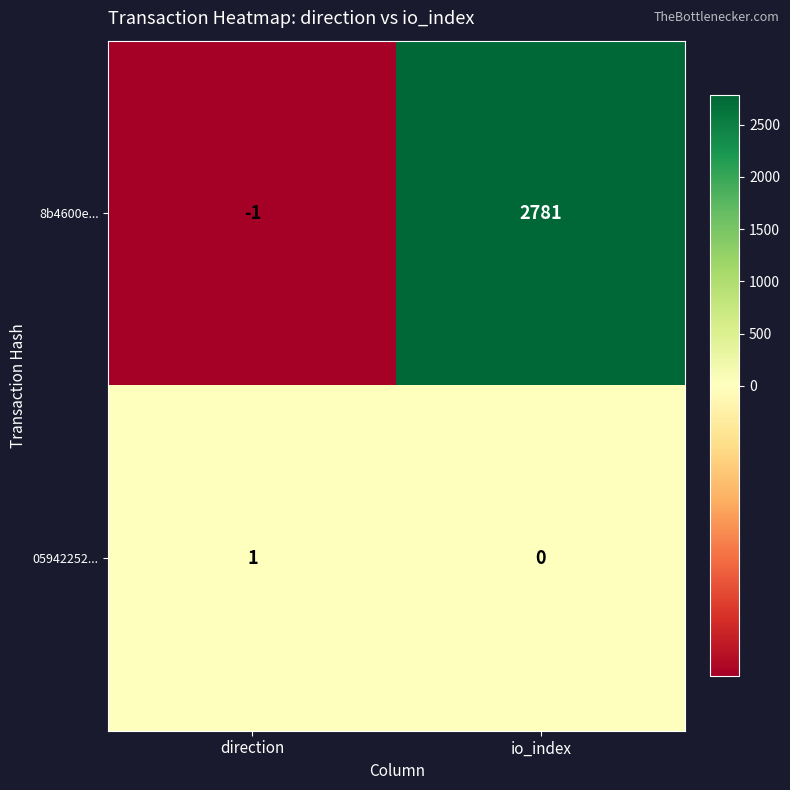

How many distinct data groups are displayed?

2